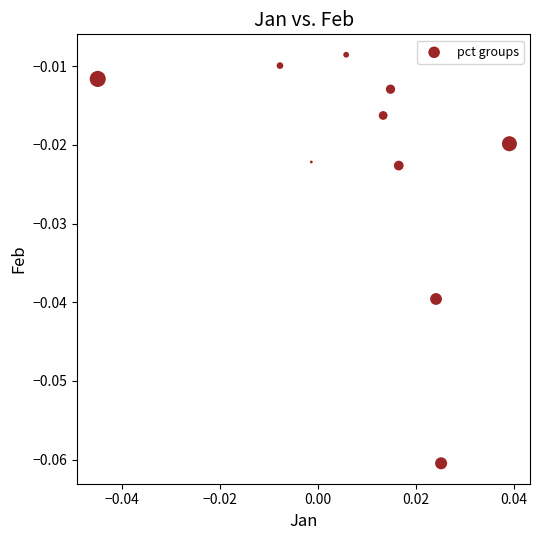

How many points are shown in the scatter plot?

10